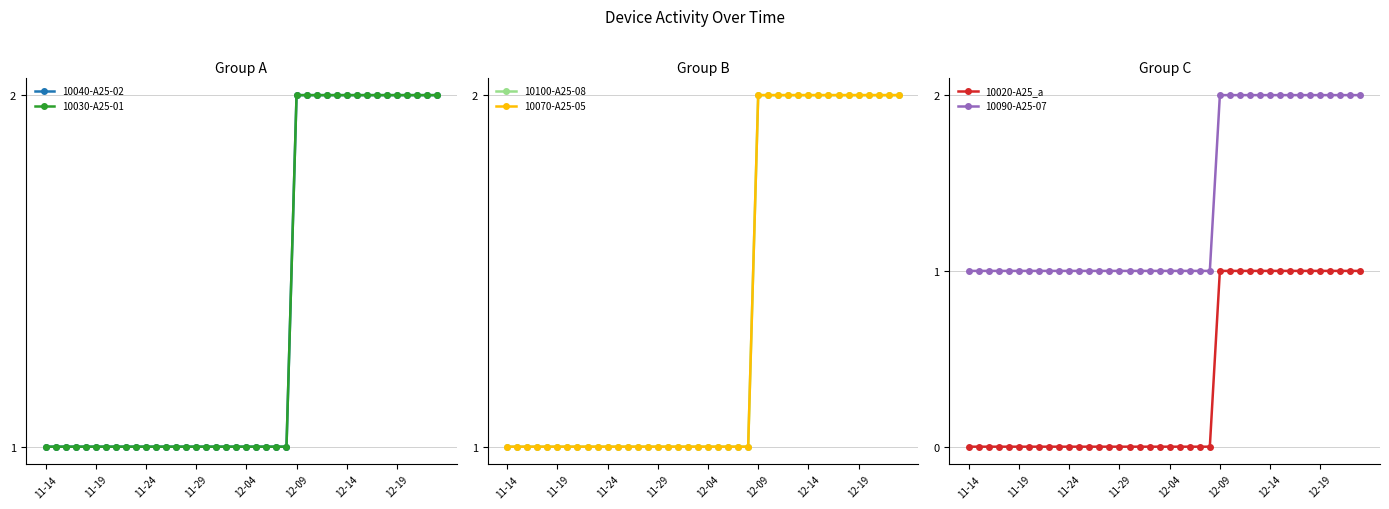

True or false: 10020-A25_a has a value of -1 at 11-14.

False